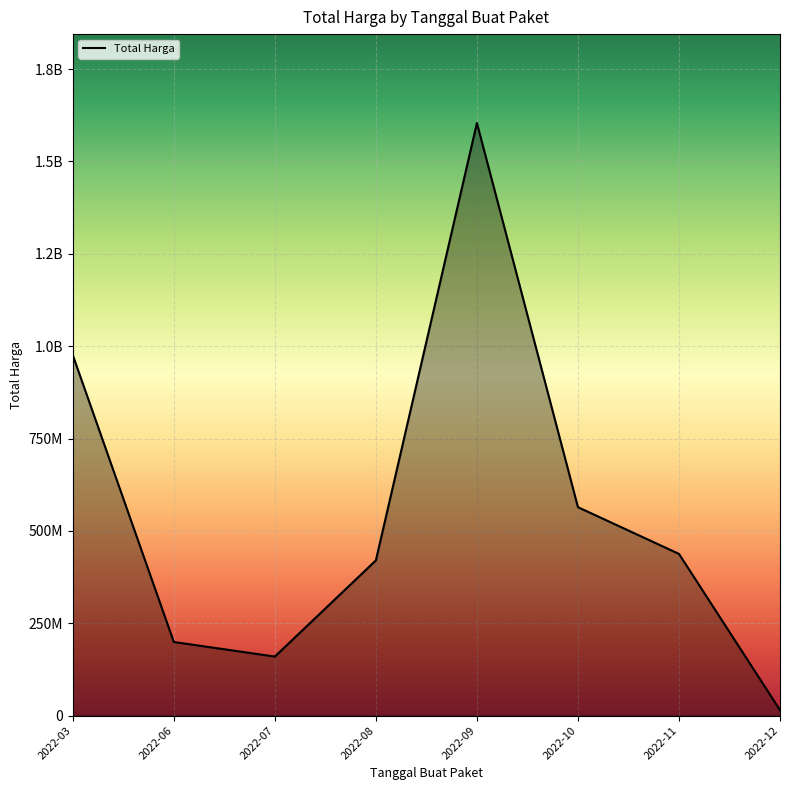

Does the chart have visible grid lines?

Yes